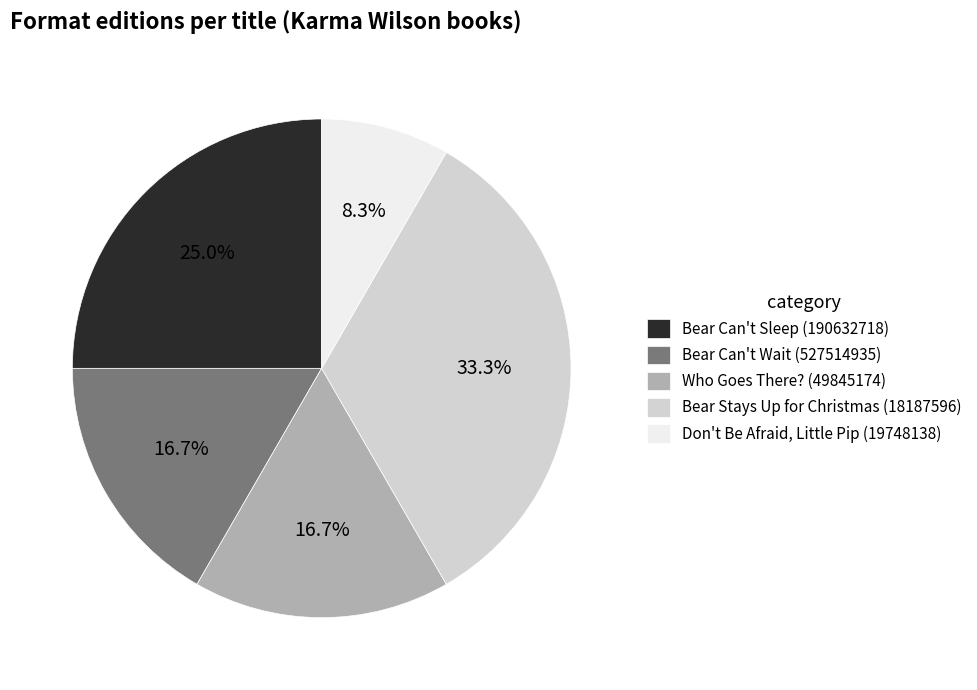

Approximately how many times larger is the value at Bear Stays Up for Christmas (18187596) compared to Don't Be Afraid, Little Pip (19748138)?

4.0